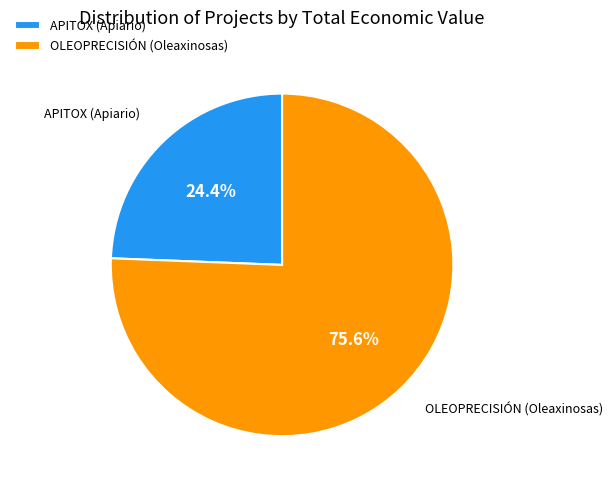

Between OLEOPRECISIÓN (Oleaxinosas) and APITOX (Apiario), which is larger?

OLEOPRECISIÓN (Oleaxinosas)